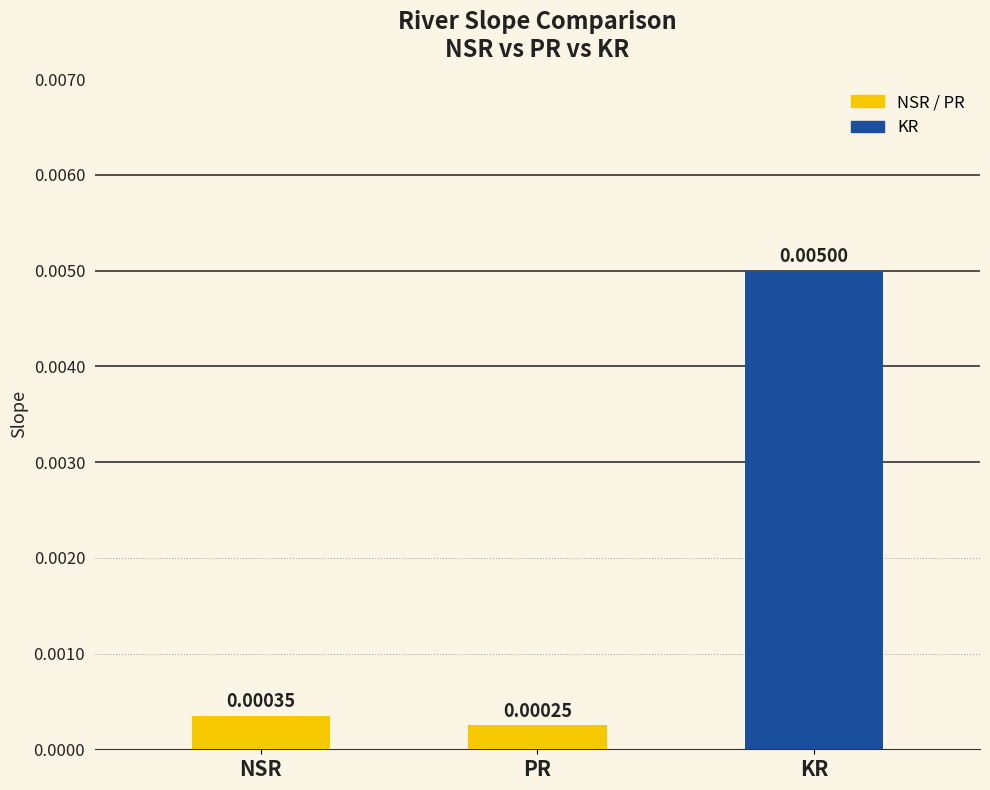

What is the label of the 1st bar from the left?

NSR